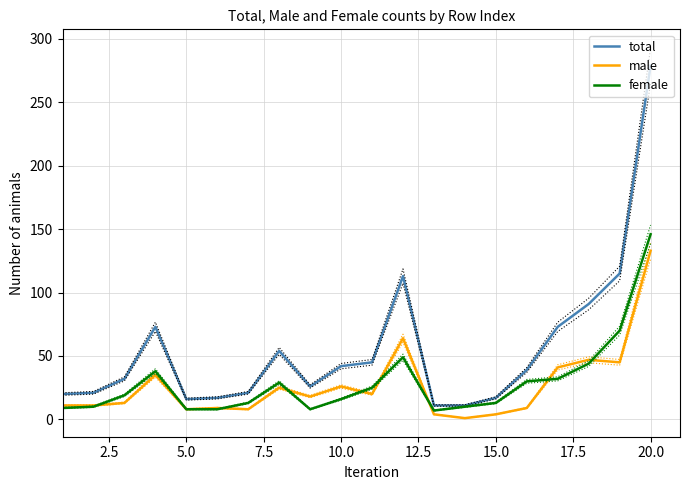

What is the difference between the second highest and second lowest values in the female series?

62